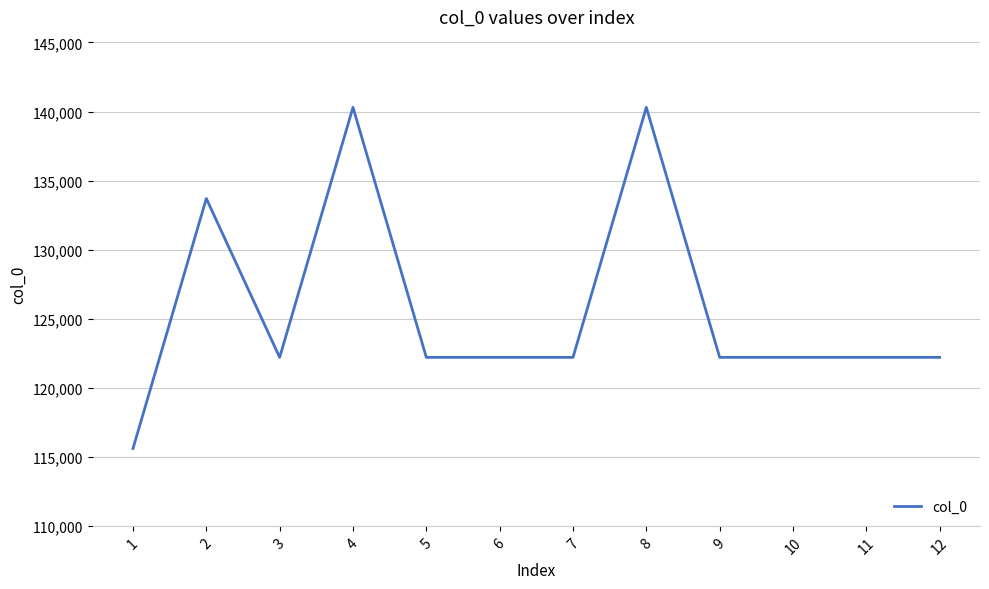

What is the maximum value shown in the chart?

140300